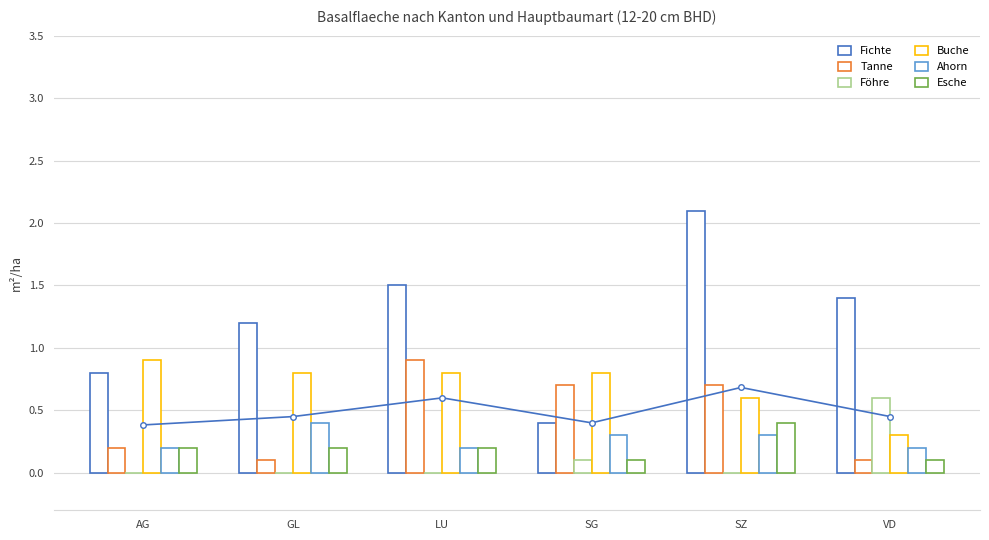

What are all the series names shown in the legend?

Fichte, Tanne, Föhre, Buche, Ahorn, Esche